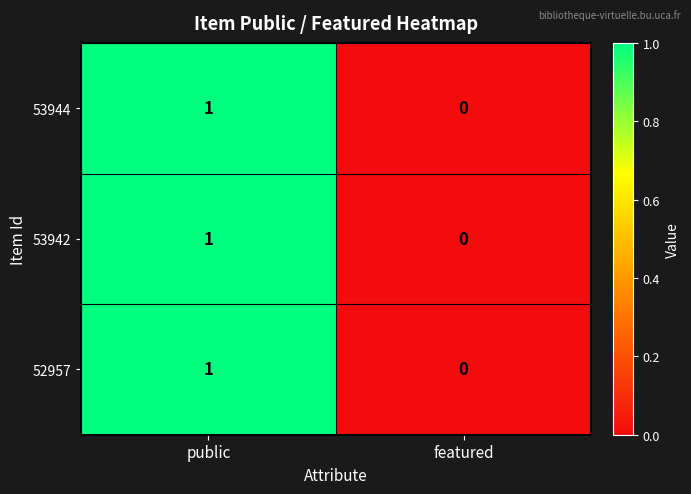

The value of 53944 at featured is 1. True or false?

False